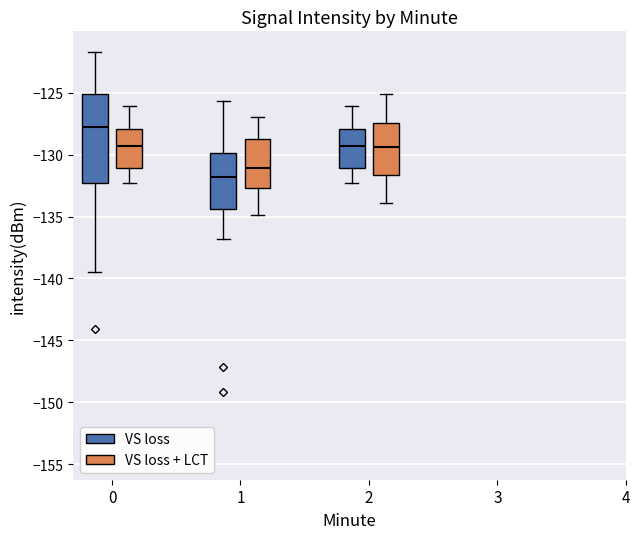

Reading left to right, transcribe this box plot: for each box, give where its median line is, the range the box spans, and where its two whiskers end, as read against the y-axis. The values are not printed on the chart, so give them approximately, as read against the axis.

0 (VS loss): median -127.5, box -132.5 to -125.0, whiskers -139.5 to -121.5
0 (VS loss + LCT): median -129.5, box -131.0 to -128.0, whiskers -132.5 to -126.0
1 (VS loss): median -132.0, box -134.5 to -130.0, whiskers -137.0 to -125.5
1 (VS loss + LCT): median -131.0, box -132.5 to -129.0, whiskers -135.0 to -127.0
2 (VS loss): median -129.5, box -131.0 to -128.0, whiskers -132.5 to -126.0
2 (VS loss + LCT): median -129.5, box -131.5 to -127.5, whiskers -134.0 to -125.0